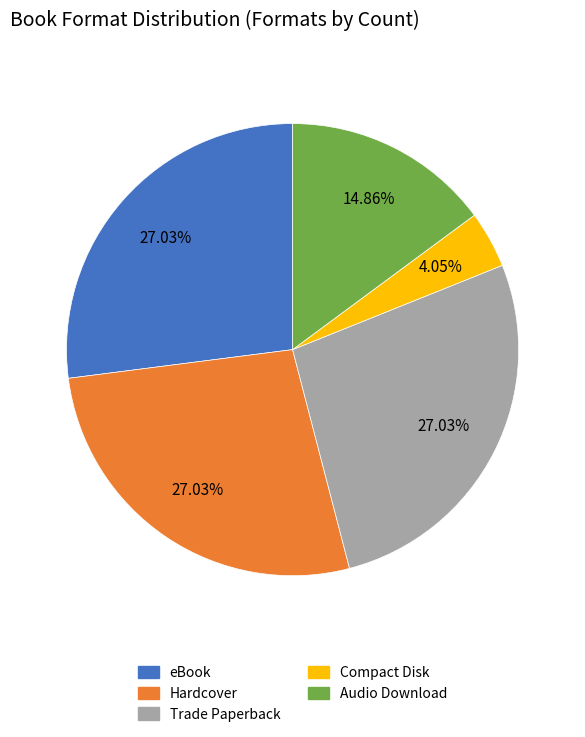

Which slice is the smallest?

Compact Disk